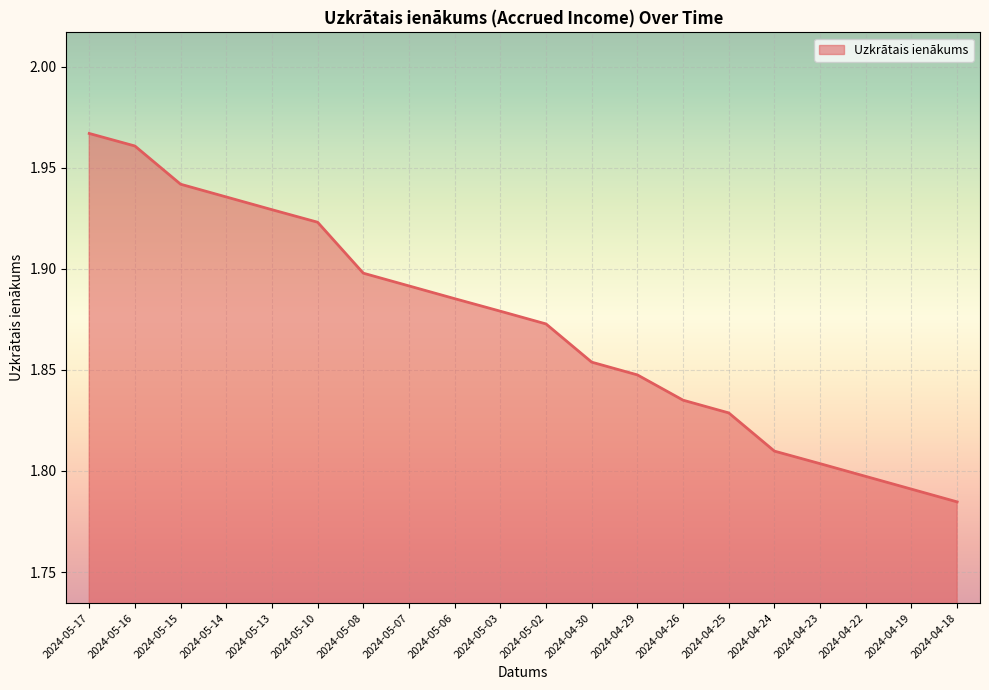

Does the chart have visible grid lines?

Yes